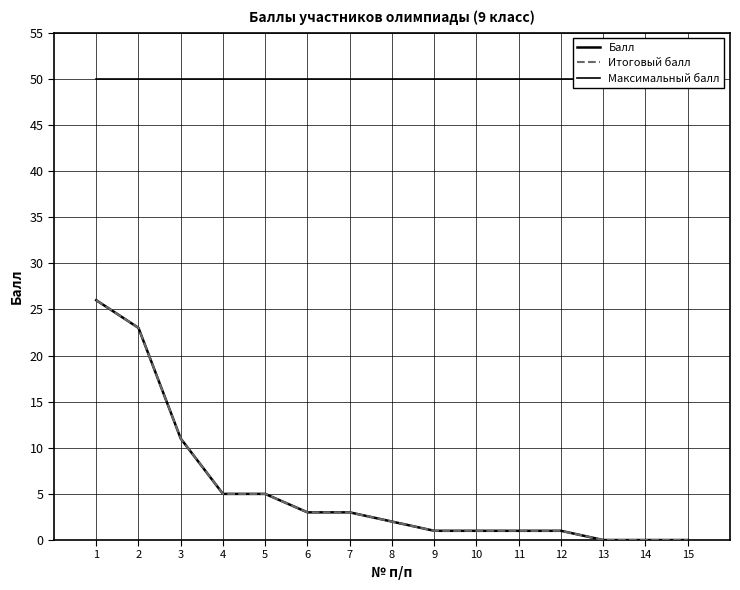

True or false: Балл has a value of 11 at 13.

False